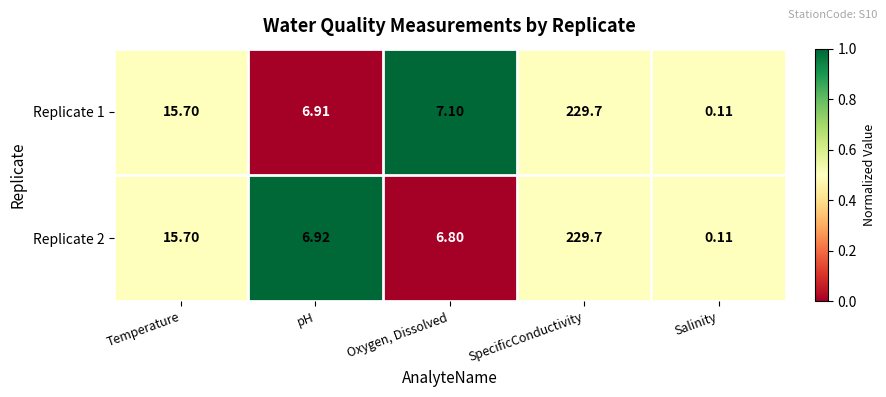

Is the value of Replicate 2 at Oxygen, Dissolved greater than the value of Replicate 1 at Oxygen, Dissolved?

No